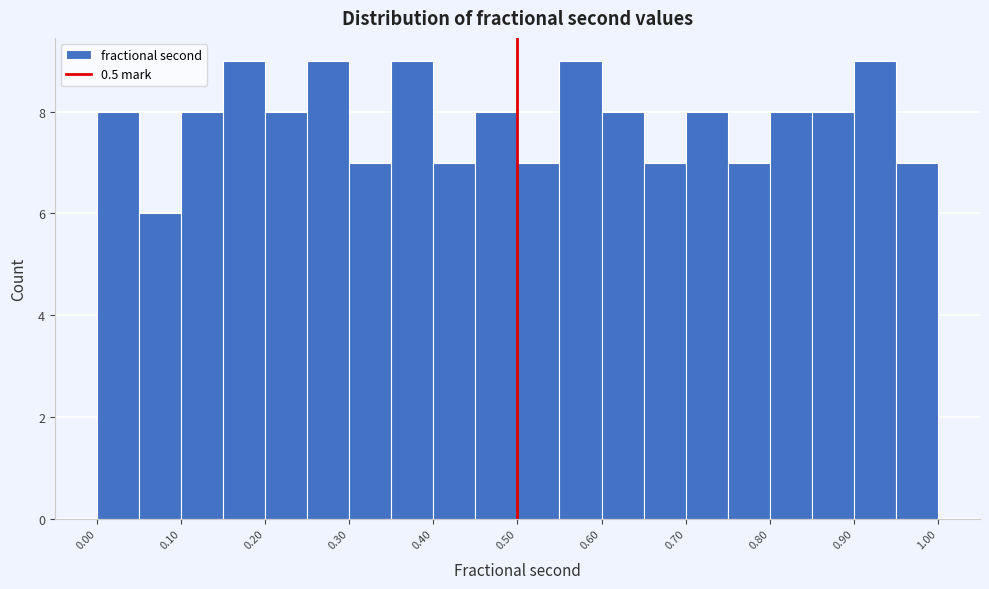

Reading left to right, transcribe this chart: for each bar, give the range it covers on the x-axis and its height. Neither the bar edges nor the heights are printed on the chart, so give them approximately, as read against the axes.

0.00 to 0.05: 8
0.05 to 0.10: 6
0.10 to 0.15: 8
0.15 to 0.20: 9
0.20 to 0.25: 8
0.25 to 0.30: 9
0.30 to 0.35: 7
0.35 to 0.40: 9
0.40 to 0.45: 7
0.45 to 0.50: 8
0.50 to 0.55: 7
0.55 to 0.60: 9
0.60 to 0.65: 8
0.65 to 0.70: 7
0.70 to 0.75: 8
0.75 to 0.80: 7
0.80 to 0.85: 8
0.85 to 0.90: 8
0.90 to 0.95: 9
0.95 to 1.00: 7